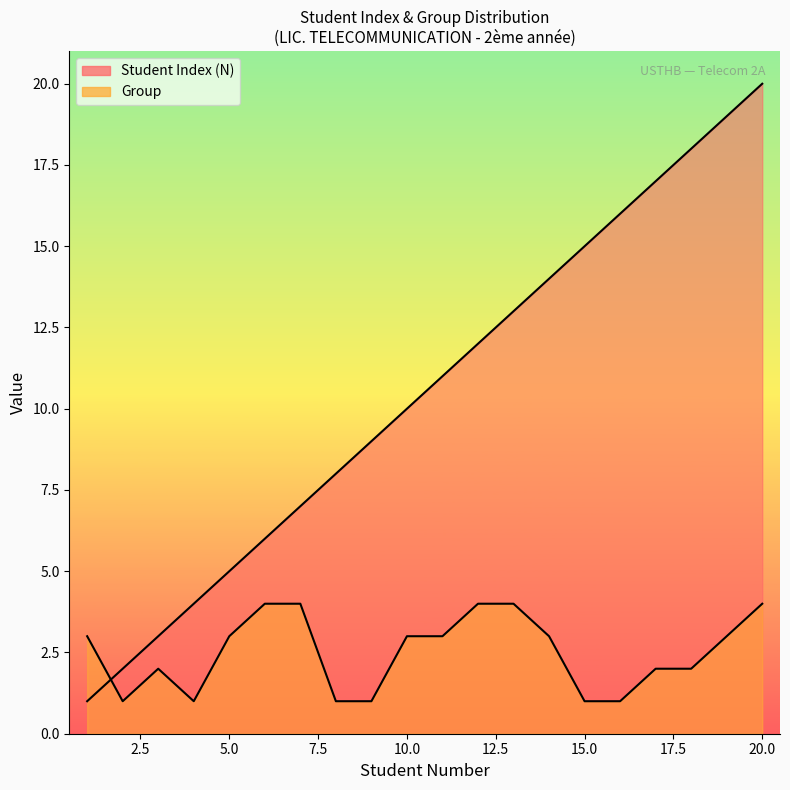

How many series are shown in this chart?

2